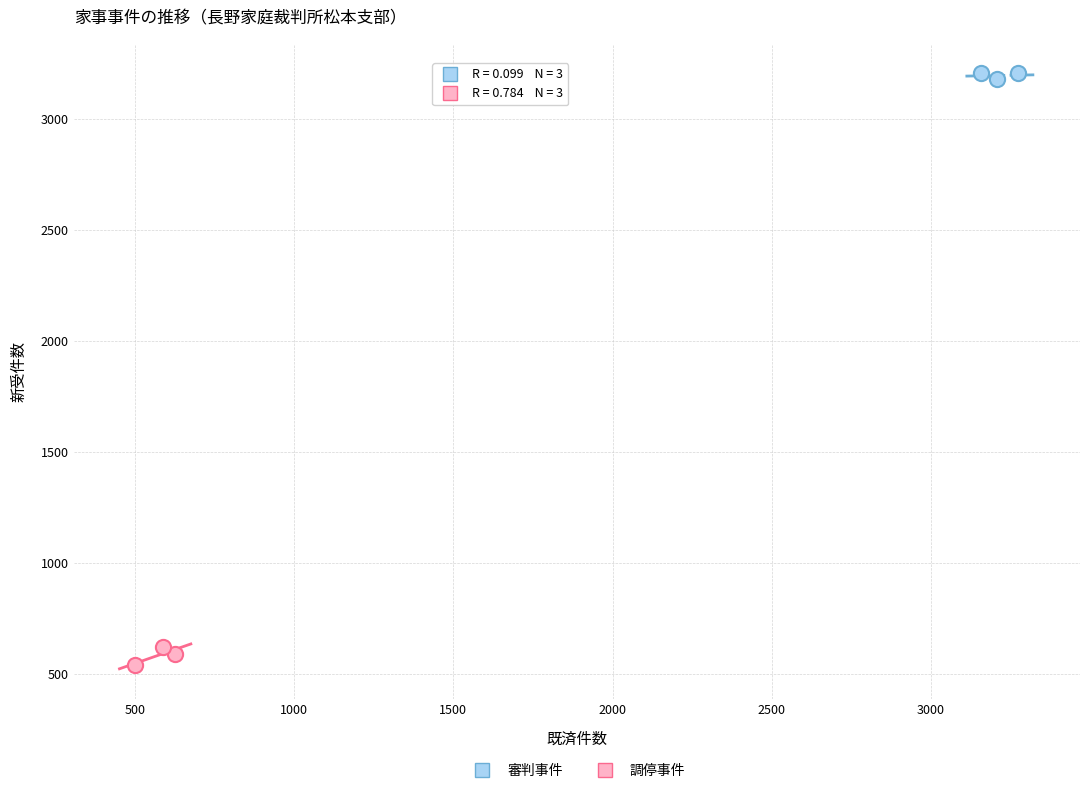

Which series contains the highest Y value?

審判事件